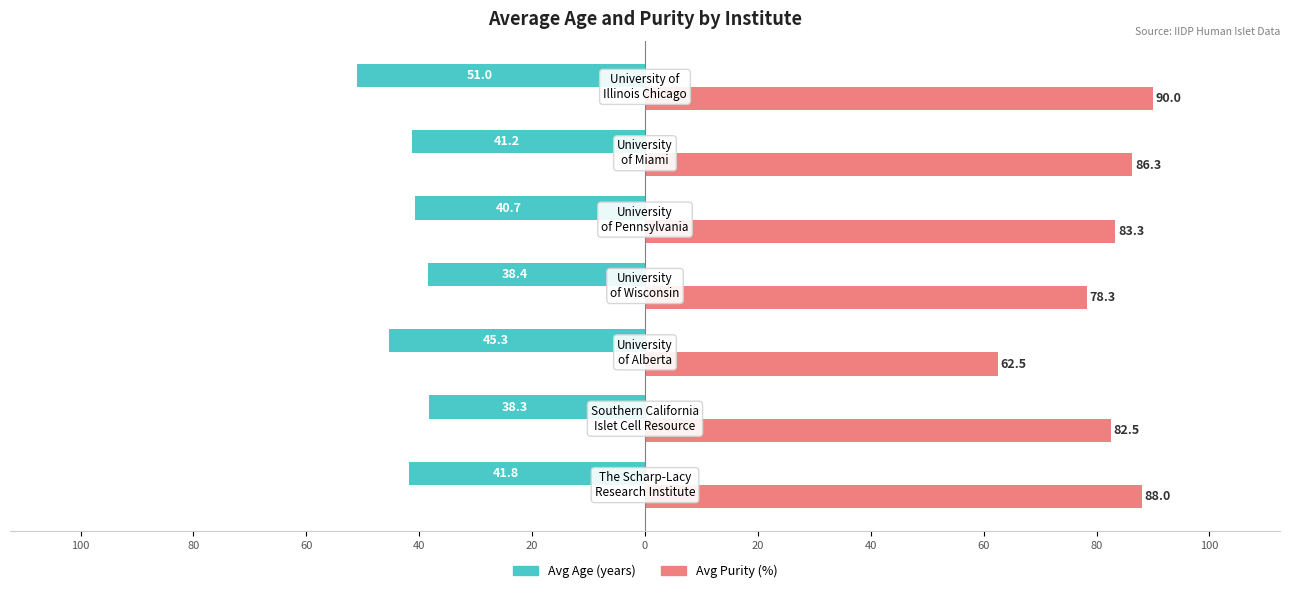

Which series has the largest range (max minus min)?

Avg Purity (%)